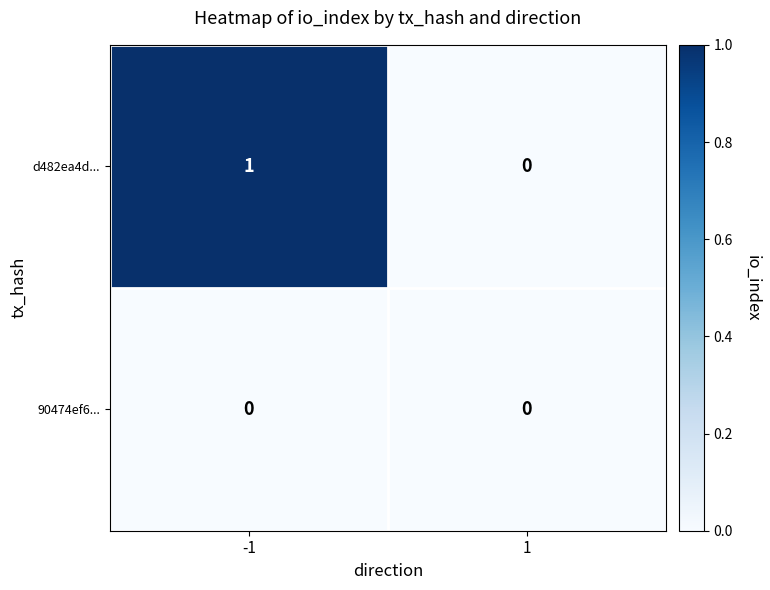

Which series has the widest spread of values?

d482ea4d...